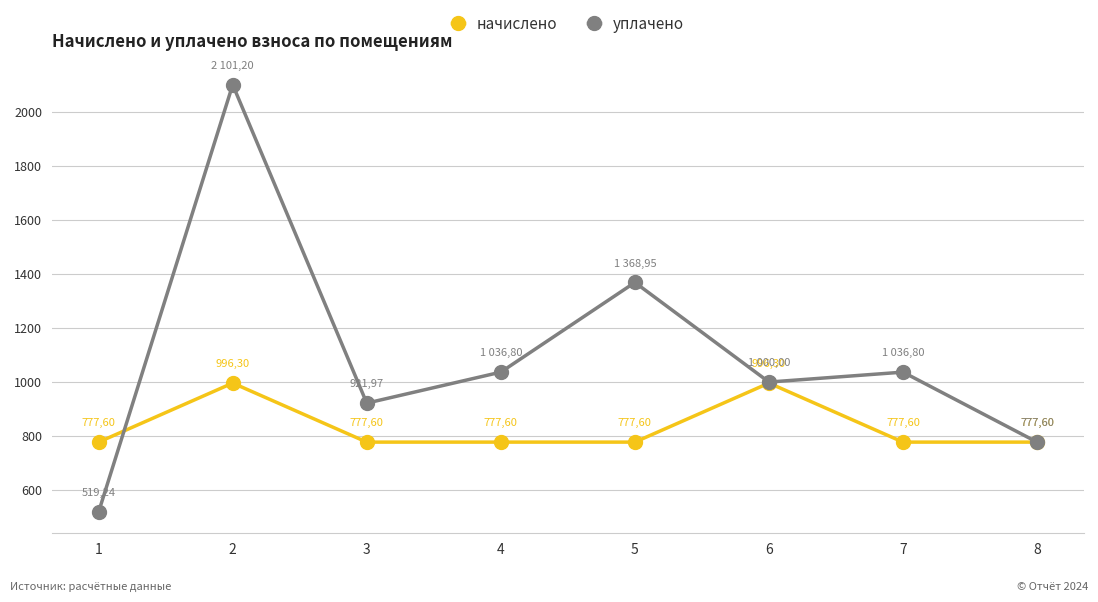

Which series has the largest total across all categories?

уплачено